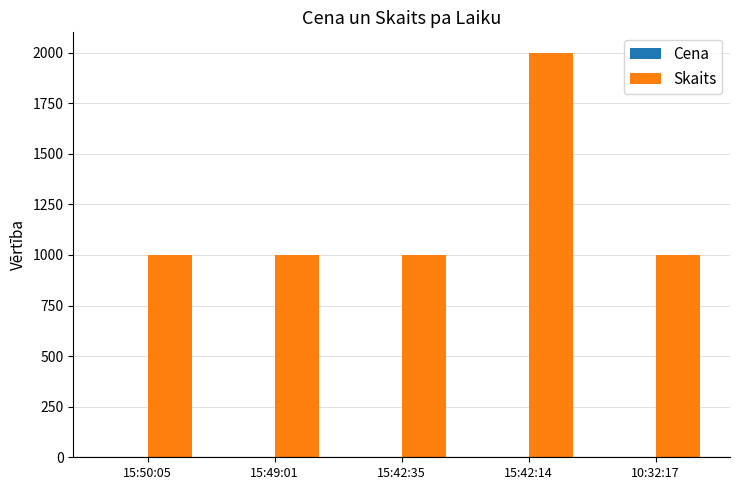

Which series changed the most between 15:49:01 and 15:42:14?

Skaits